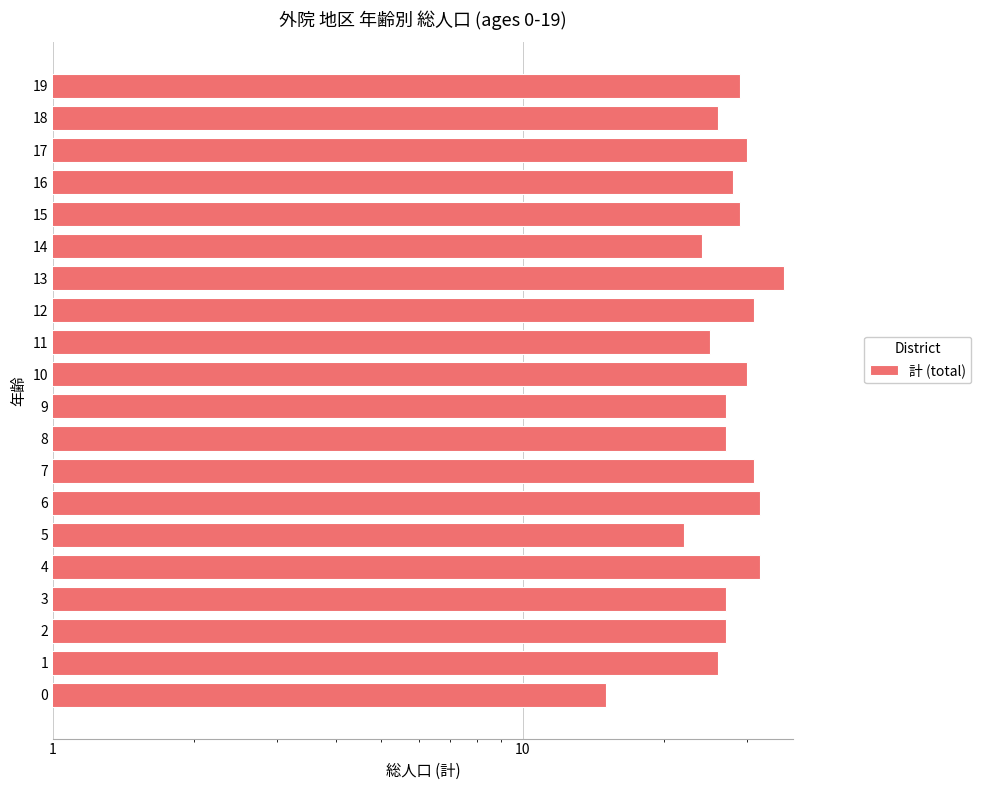

Approximately how many times larger is the value at 7 compared to 10?

1.0